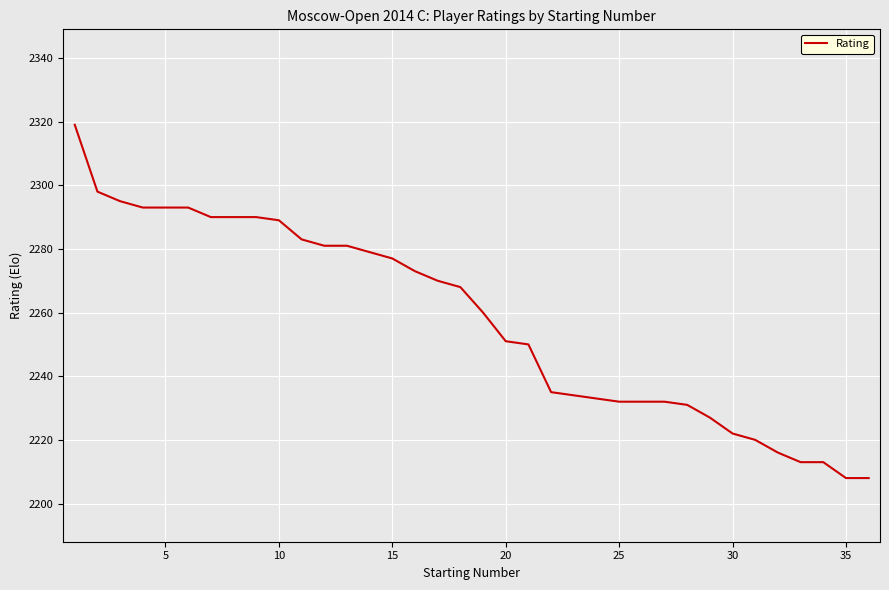

Count the number of data series in this chart.

1